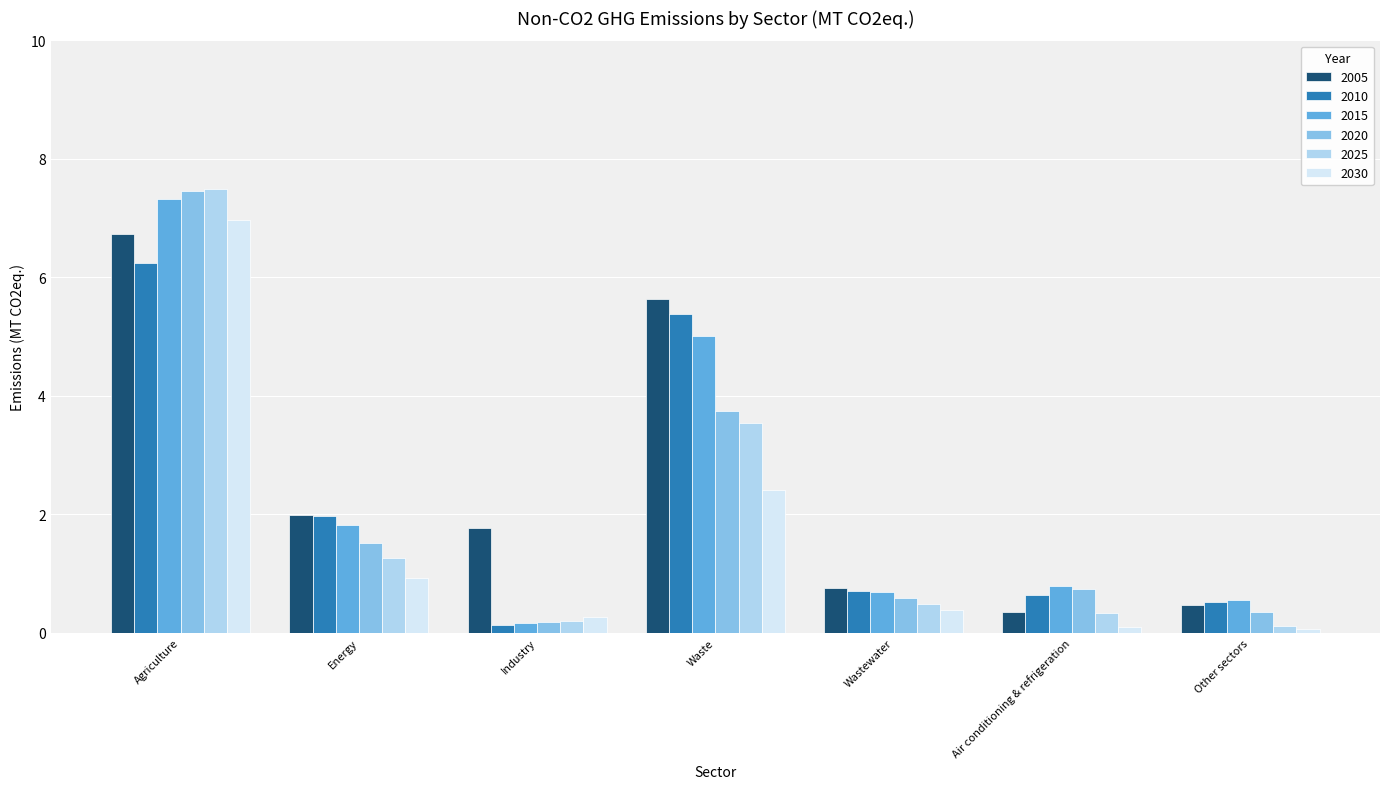

Where is 2005 nearest to the value 3?

Energy